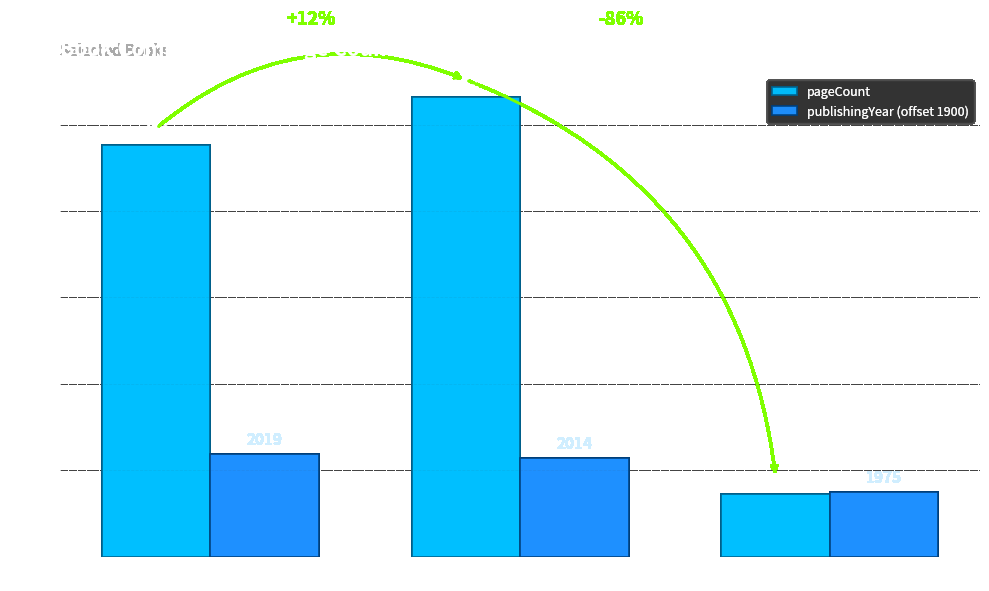

How many bars are there in total?

6